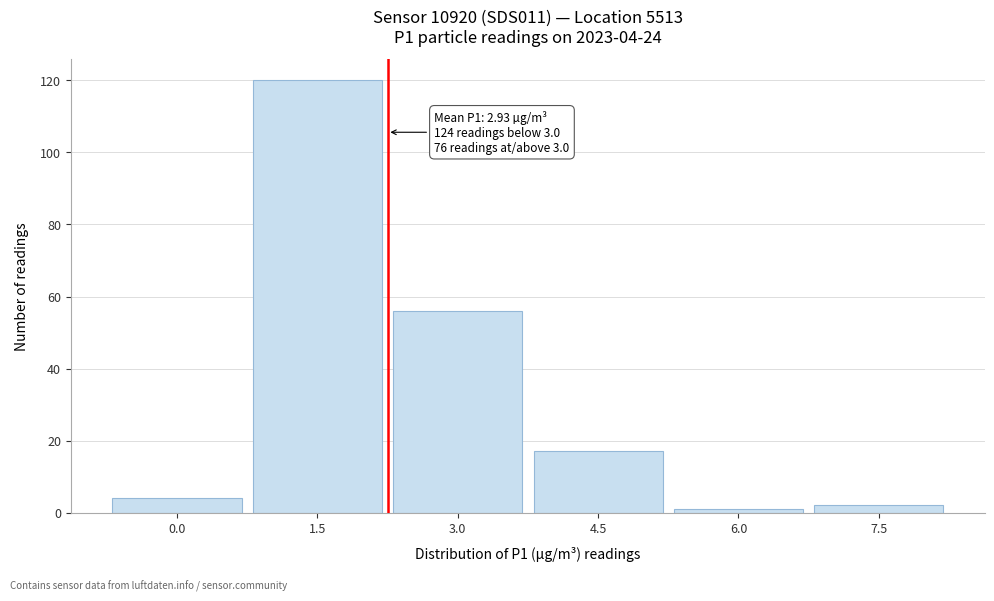

Reading left to right, extract all data points from this chart.

4	120	56	17	1	2